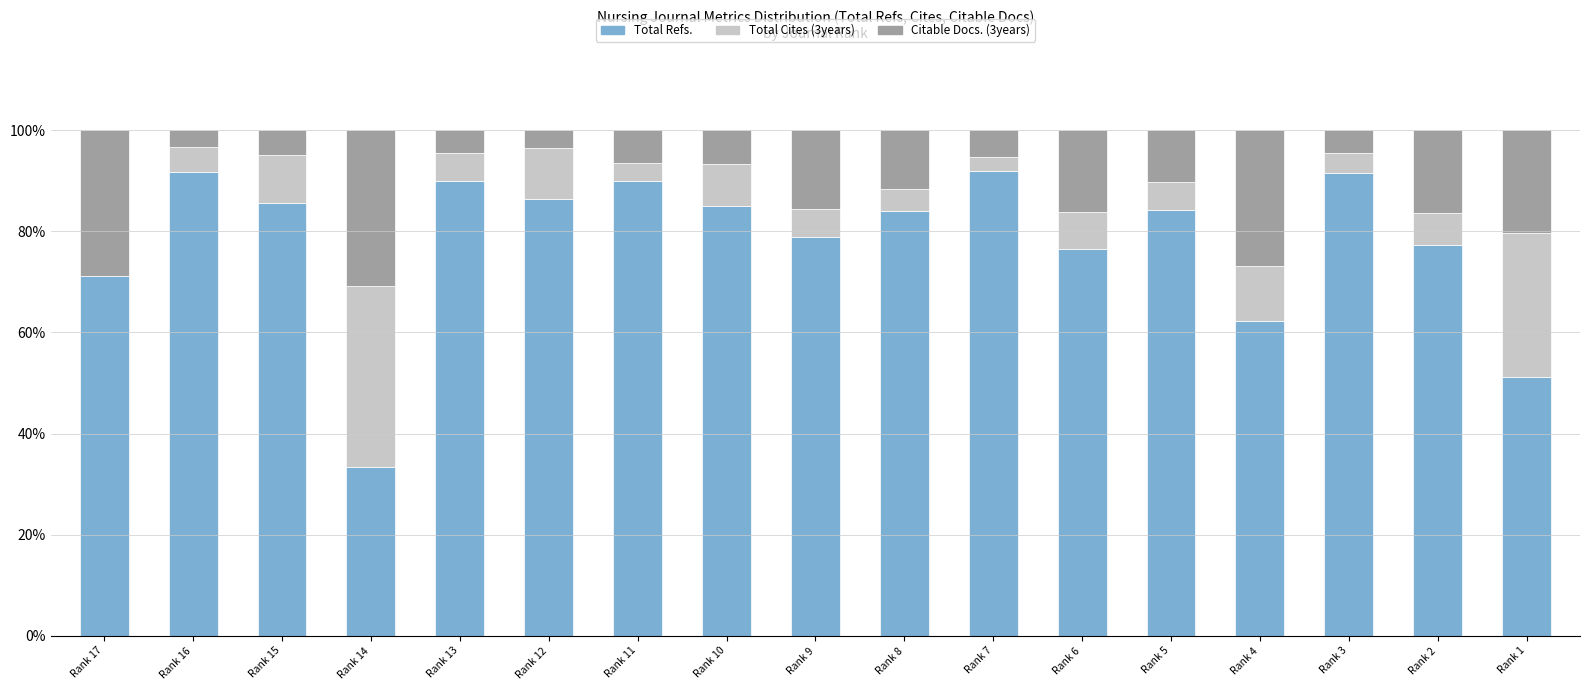

What is the maximum value for Total Refs.?

92.0